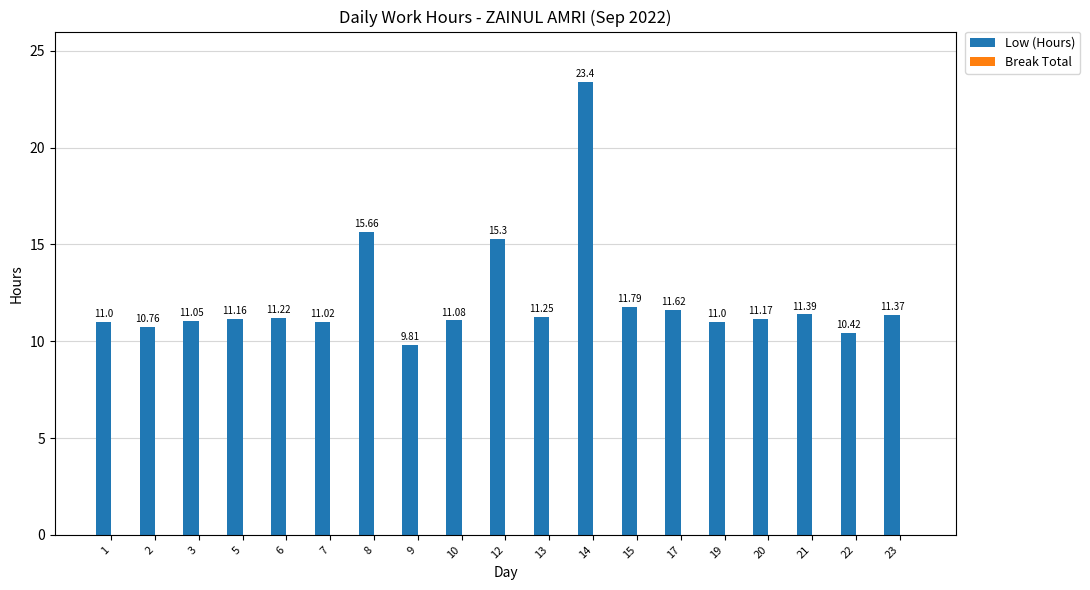

What is the sum of all values?

231.5